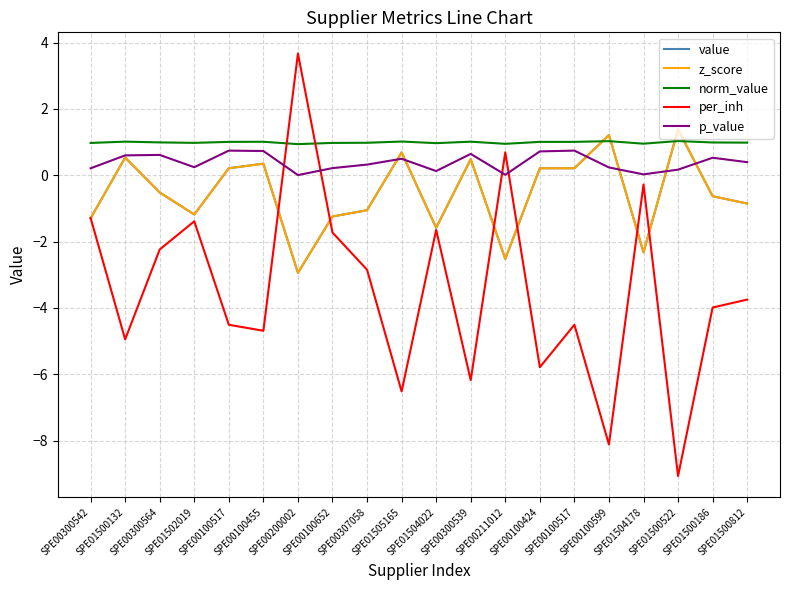

Reading left to right, list all the values displayed in this chart.

value: SPE00300542=-1.3	SPE01500132=0.5	SPE00300564=-0.5	SPE01502019=-1.2	SPE00100517=0.2	SPE00100455=0.3	SPE00200002=-2.9	SPE00100652=-1.2	SPE00307058=-1.1	SPE01505165=0.7	SPE01504022=-1.6	SPE00300539=0.5	SPE00211012=-2.5	SPE00100424=0.2	SPE00100517=0.2	SPE00100599=1.2	SPE01504178=-2.3	SPE01500522=1.4	SPE01500186=-0.6	SPE01500812=-0.9
z_score: SPE00300542=-1.3	SPE01500132=0.5	SPE00300564=-0.5	SPE01502019=-1.2	SPE00100517=0.2	SPE00100455=0.3	SPE00200002=-2.9	SPE00100652=-1.2	SPE00307058=-1.1	SPE01505165=0.7	SPE01504022=-1.6	SPE00300539=0.5	SPE00211012=-2.5	SPE00100424=0.2	SPE00100517=0.2	SPE00100599=1.2	SPE01504178=-2.3	SPE01500522=1.4	SPE01500186=-0.6	SPE01500812=-0.9
norm_value: SPE00300542=1.0	SPE01500132=1.0	SPE00300564=1.0	SPE01502019=1.0	SPE00100517=1.0	SPE00100455=1.0	SPE00200002=0.9	SPE00100652=1.0	SPE00307058=1.0	SPE01505165=1.0	SPE01504022=1.0	SPE00300539=1.0	SPE00211012=0.9	SPE00100424=1.0	SPE00100517=1.0	SPE00100599=1.0	SPE01504178=1.0	SPE01500522=1.0	SPE01500186=1.0	SPE01500812=1.0
per_inh: SPE00300542=-1.3	SPE01500132=-5.0	SPE00300564=-2.2	SPE01502019=-1.4	SPE00100517=-4.5	SPE00100455=-4.7	SPE00200002=3.7	SPE00100652=-1.7	SPE00307058=-2.9	SPE01505165=-6.5	SPE01504022=-1.6	SPE00300539=-6.2	SPE00211012=0.7	SPE00100424=-5.8	SPE00100517=-4.5	SPE00100599=-8.1	SPE01504178=-0.3	SPE01500522=-9.1	SPE01500186=-4.0	SPE01500812=-3.8
p_value: SPE00300542=0.2	SPE01500132=0.6	SPE00300564=0.6	SPE01502019=0.2	SPE00100517=0.7	SPE00100455=0.7	SPE00200002=0.0	SPE00100652=0.2	SPE00307058=0.3	SPE01505165=0.5	SPE01504022=0.1	SPE00300539=0.6	SPE00211012=0.0	SPE00100424=0.7	SPE00100517=0.7	SPE00100599=0.2	SPE01504178=0.0	SPE01500522=0.2	SPE01500186=0.5	SPE01500812=0.4